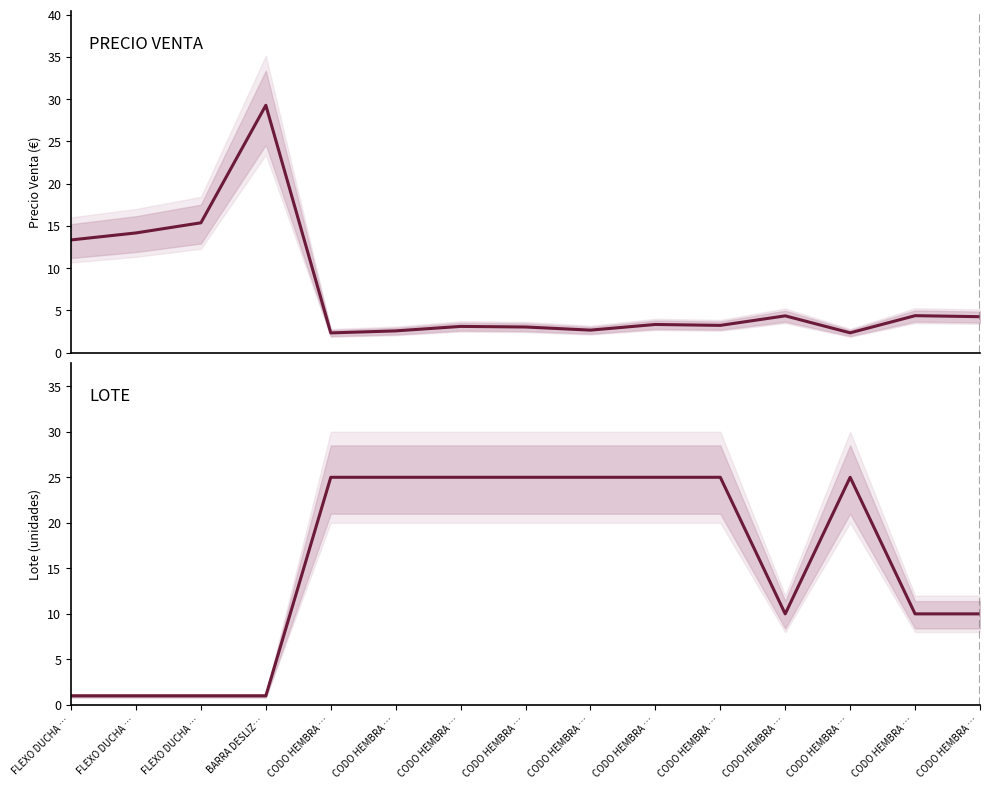

Reading left to right, transcribe all the data shown in this chart.

PRECIO VENTA: FLEXO DUCHA …=13.3	FLEXO DUCHA …=14.2	FLEXO DUCHA …=15.4	BARRA DESLIZ…=29.3	CODO HEMBRA …=2.3	CODO HEMBRA …=2.6	CODO HEMBRA …=3.1	CODO HEMBRA …=3.0	CODO HEMBRA …=2.7	CODO HEMBRA …=3.3	CODO HEMBRA …=3.2	CODO HEMBRA …=4.4	CODO HEMBRA …=2.4	CODO HEMBRA …=4.4	CODO HEMBRA …=4.3
LOTE: FLEXO DUCHA …=1.0	FLEXO DUCHA …=1.0	FLEXO DUCHA …=1.0	BARRA DESLIZ…=1.0	CODO HEMBRA …=25.0	CODO HEMBRA …=25.0	CODO HEMBRA …=25.0	CODO HEMBRA …=25.0	CODO HEMBRA …=25.0	CODO HEMBRA …=25.0	CODO HEMBRA …=25.0	CODO HEMBRA …=10.0	CODO HEMBRA …=25.0	CODO HEMBRA …=10.0	CODO HEMBRA …=10.0